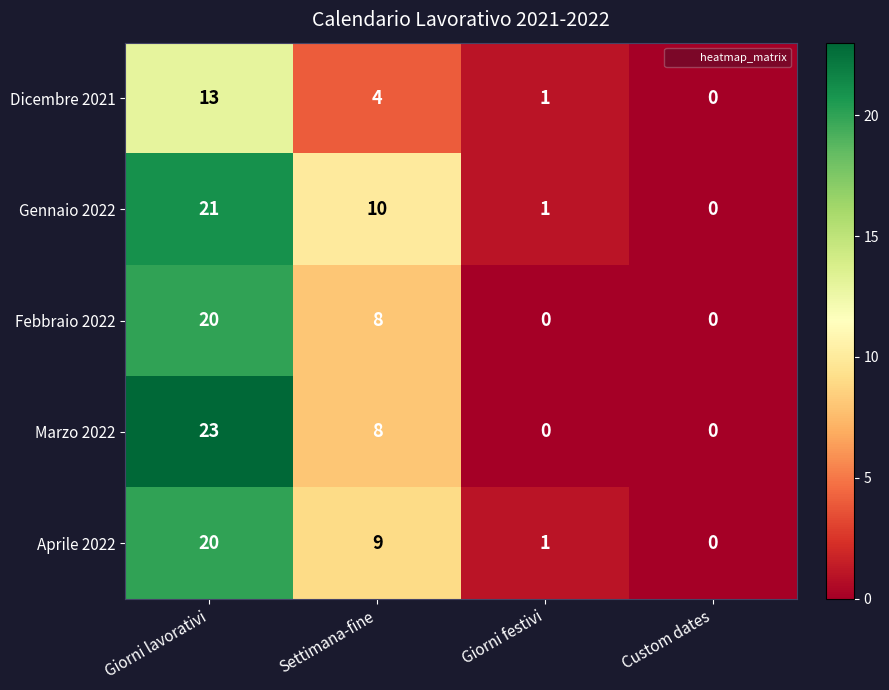

How many data points in Marzo 2022 are less than 8?

2